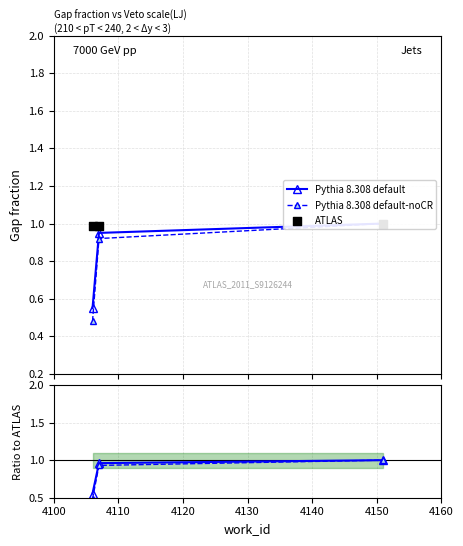

Which series has the largest Y range (max minus min)?

Pythia 8.308 default-noCR